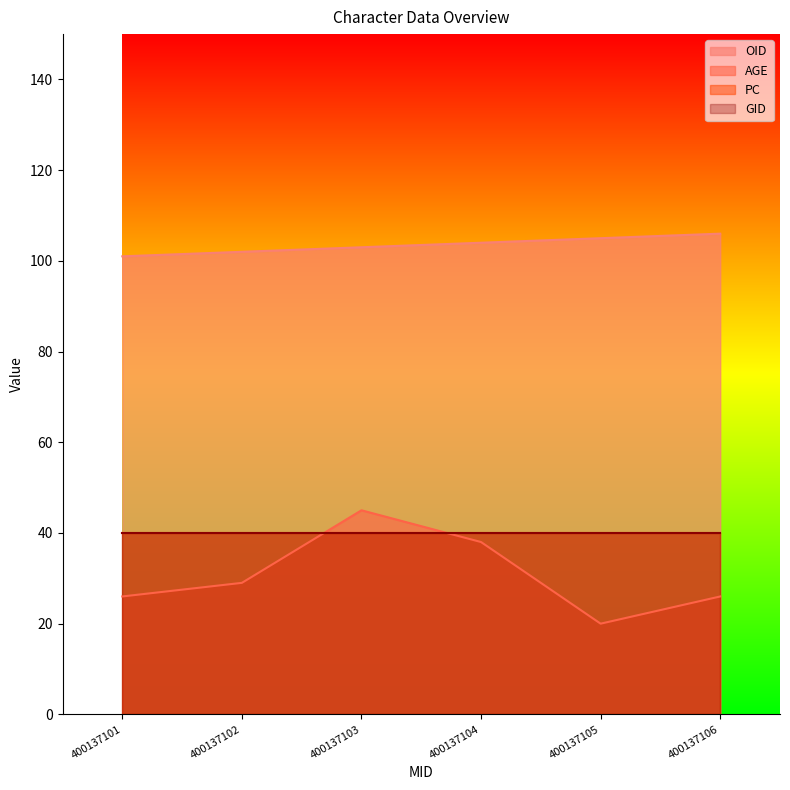

At which label is AGE closest to 32?

400137102